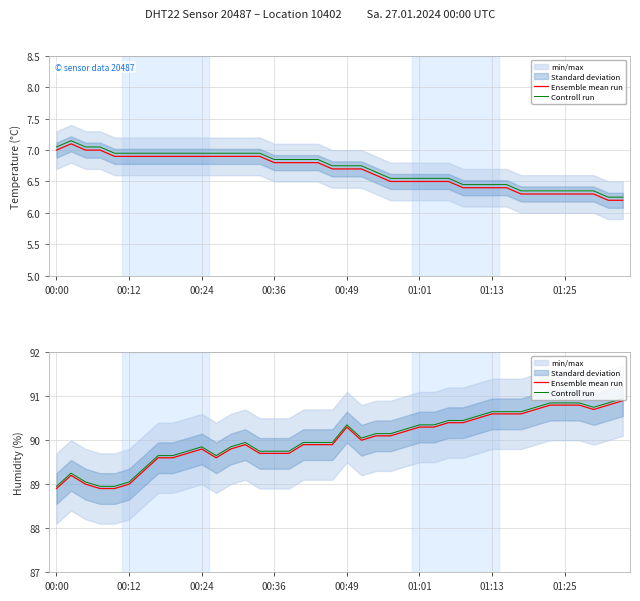

Which series has the largest total across all categories?

Controll run